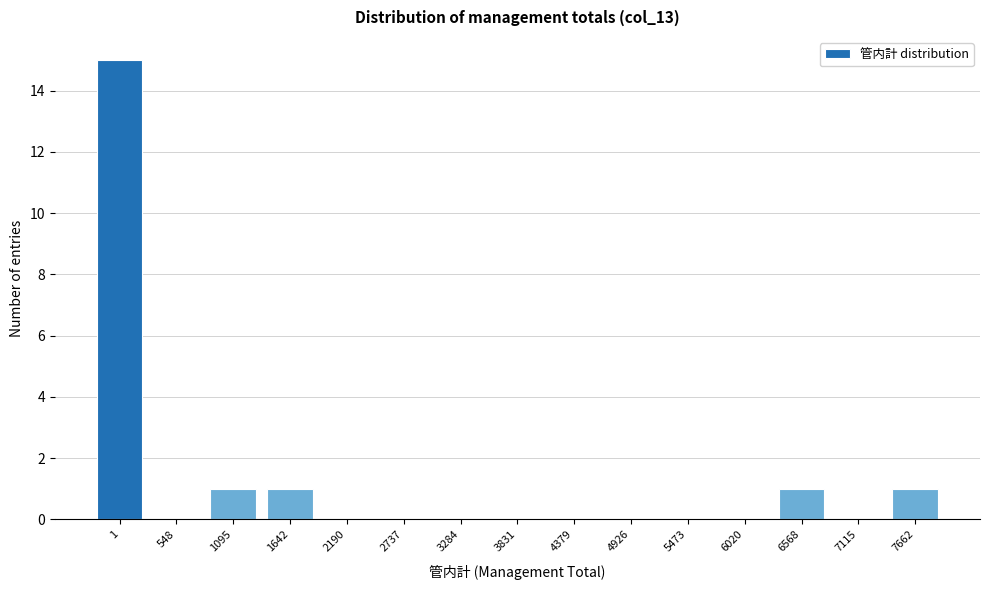

Reading right to left, transcribe all the data shown in this chart.

7662=1	7115=0	6568=1	6020=0	5473=0	4926=0	4379=0	3831=0	3284=0	2737=0	2190=0	1642=1	1095=1	548=0	1=15